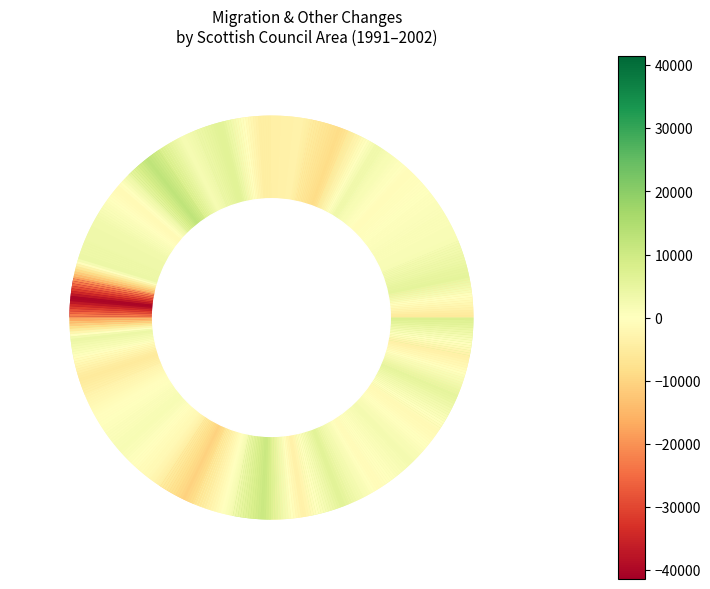

How many negative values does the migration series have?

16